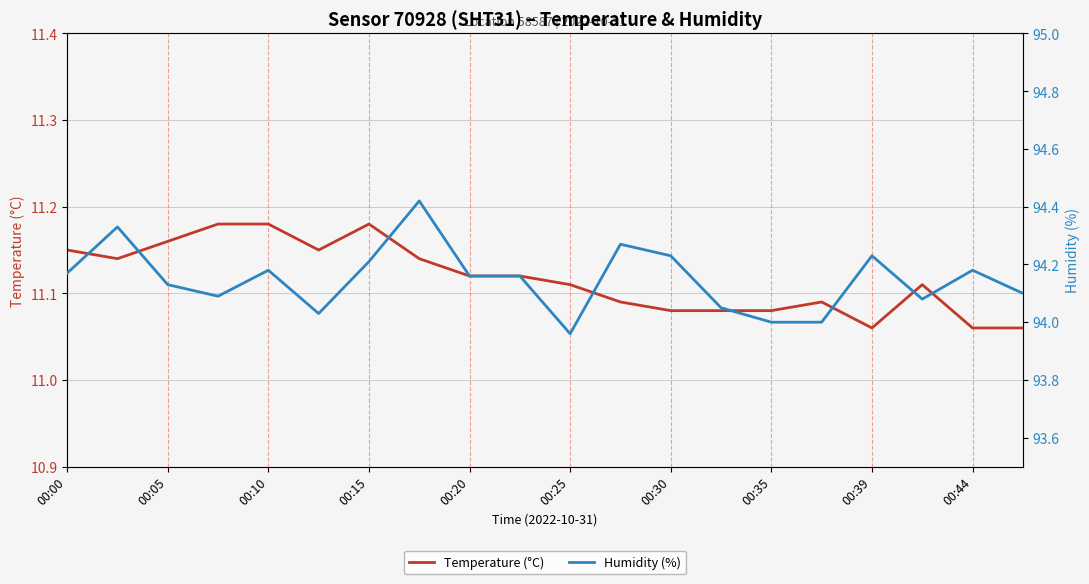

The value of Temperature (°C) at 00:39 is 4.4. True or false?

False